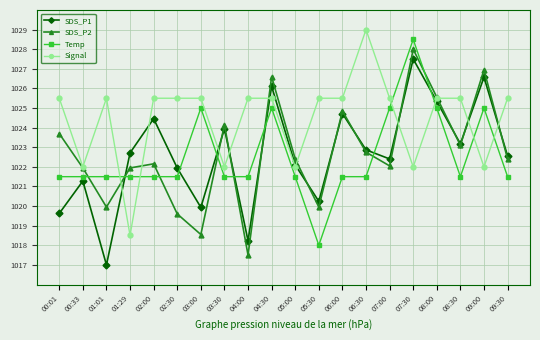

How many interior local peaks does the SDS_P2 series have?

6